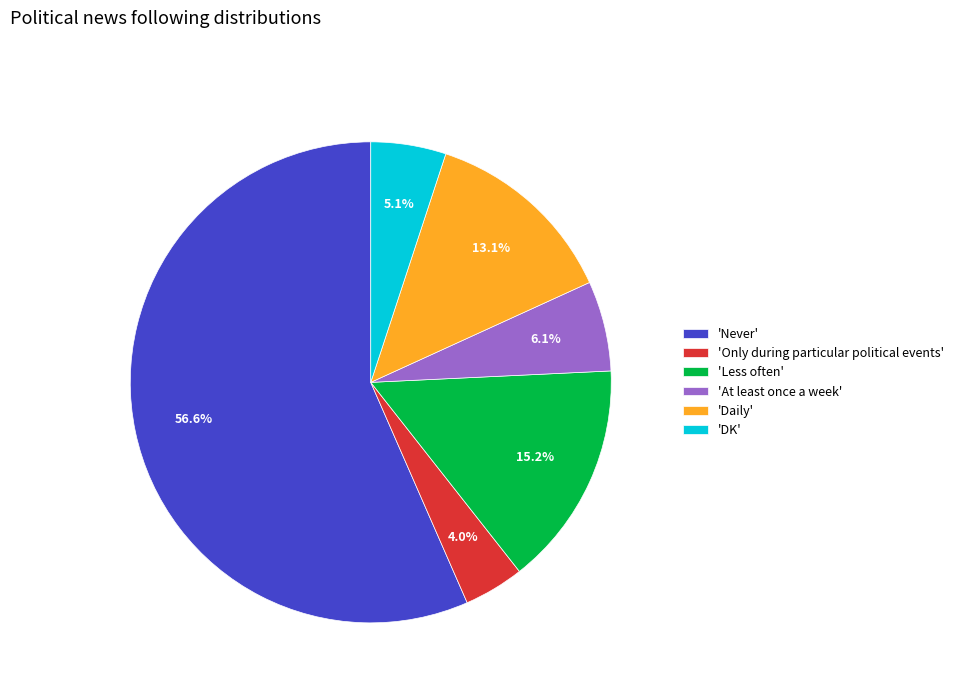

Rank the categories by value from highest to lowest.

'Never', 'Less often', 'Daily', 'At least once a week', 'DK', 'Only during particular political events'